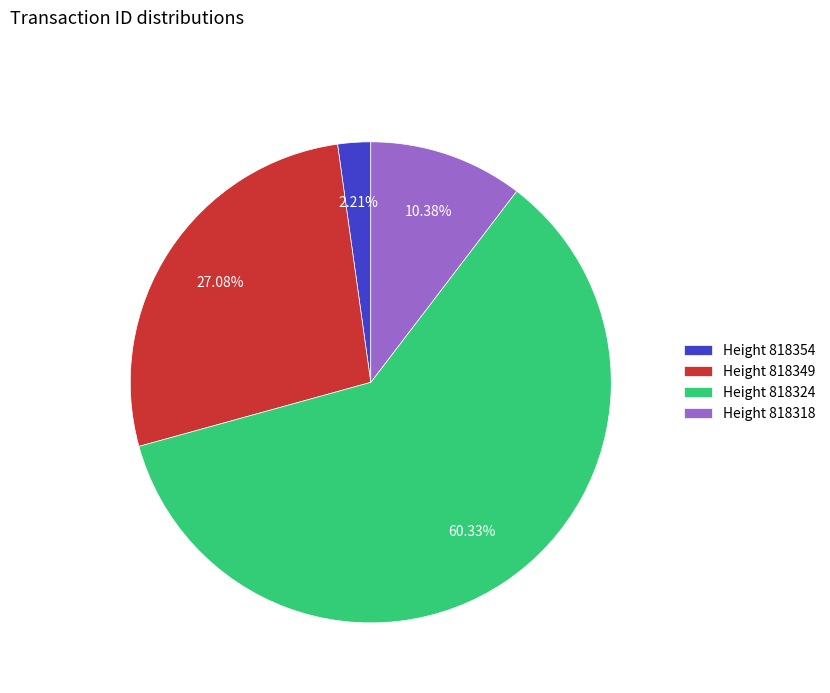

Count the number of slices in the pie.

4